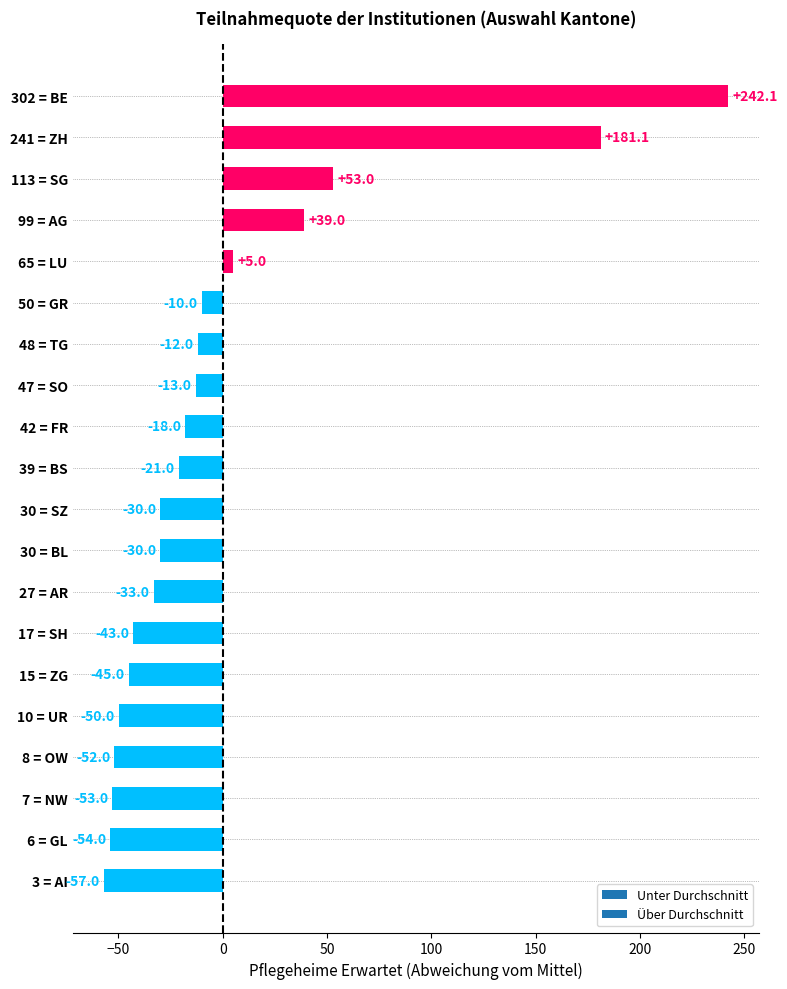

Where is the data nearest to the value 92?

113 = SG